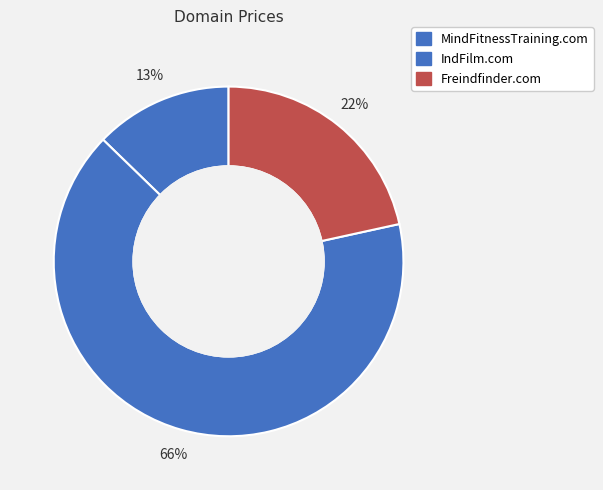

What is the largest slice in the pie chart?

IndFilm.com